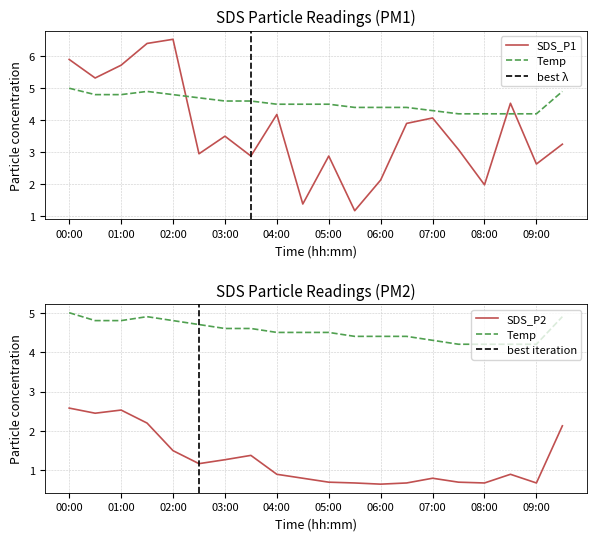

True or false: SDS_P1 and SDS_P2 cross at least once.

False